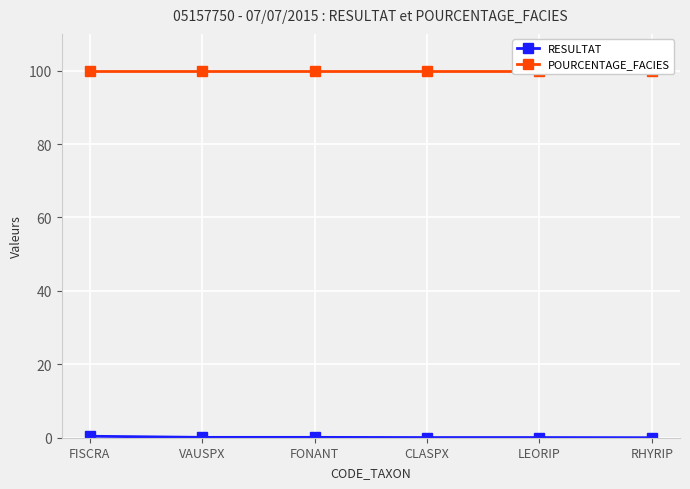

True or false: POURCENTAGE_FACIES and RESULTAT cross at least once.

False